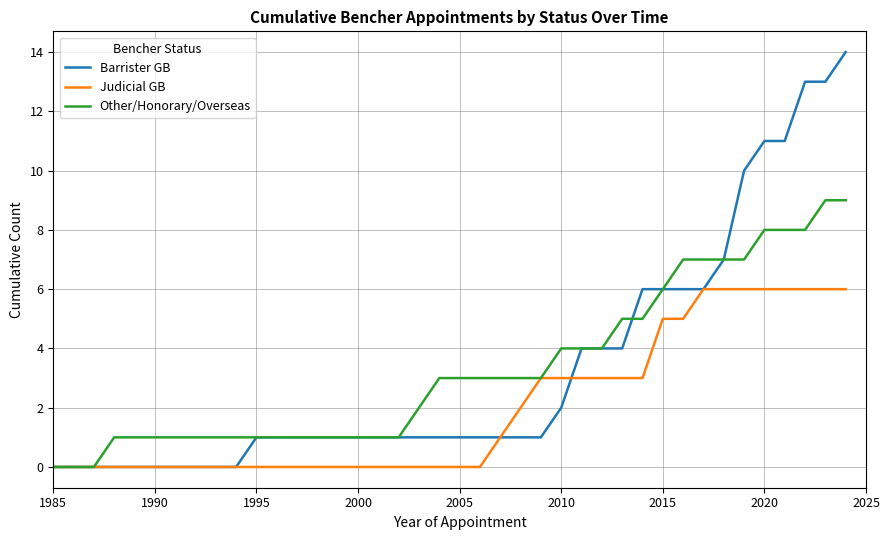

How many lines are shown in the chart?

3